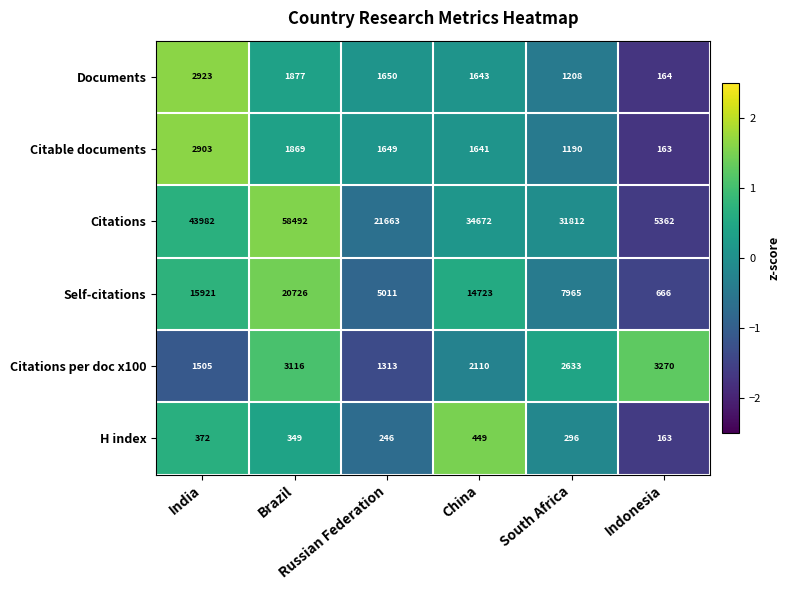

Which series has the widest spread of values?

Citations